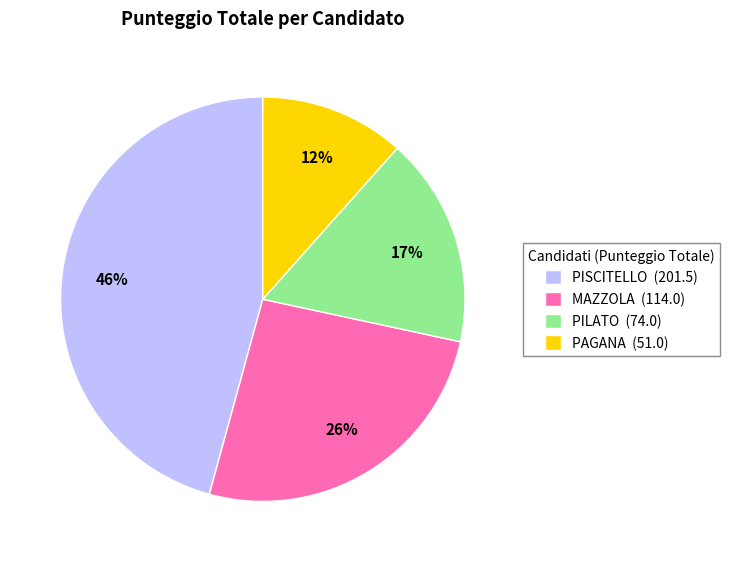

To the nearest percent, what is the difference between the largest and smallest slice percentages?

34%